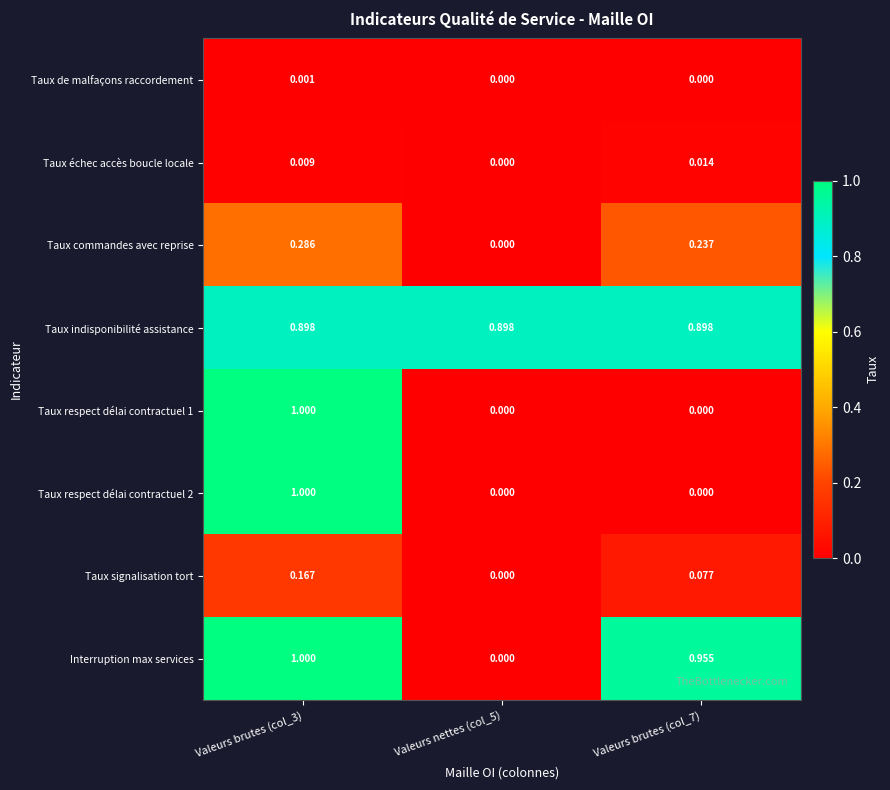

Which series has the largest total across all categories?

Taux indisponibilité assistance